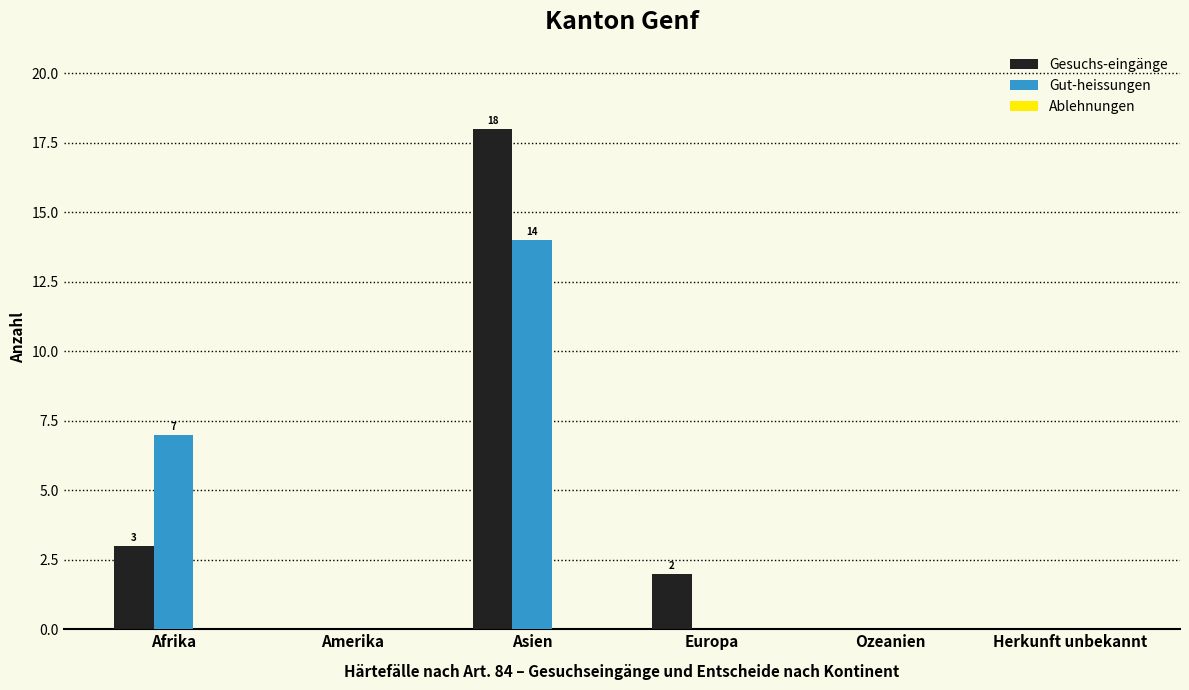

What is the maximum value shown in the chart?

18